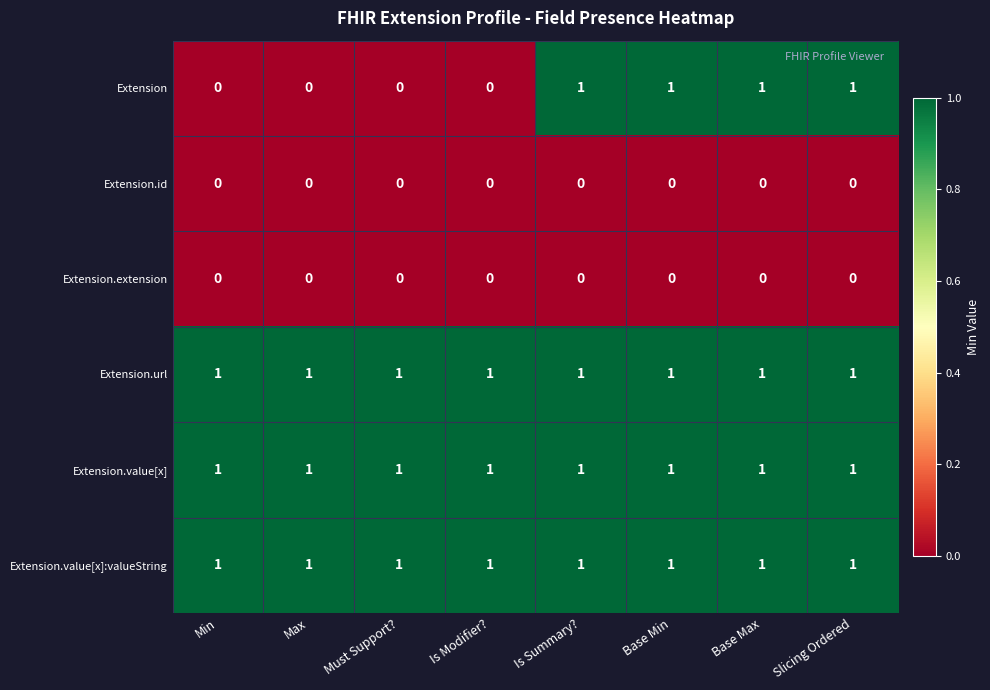

True or false: Extension.id has a value of 0 at Min.

True